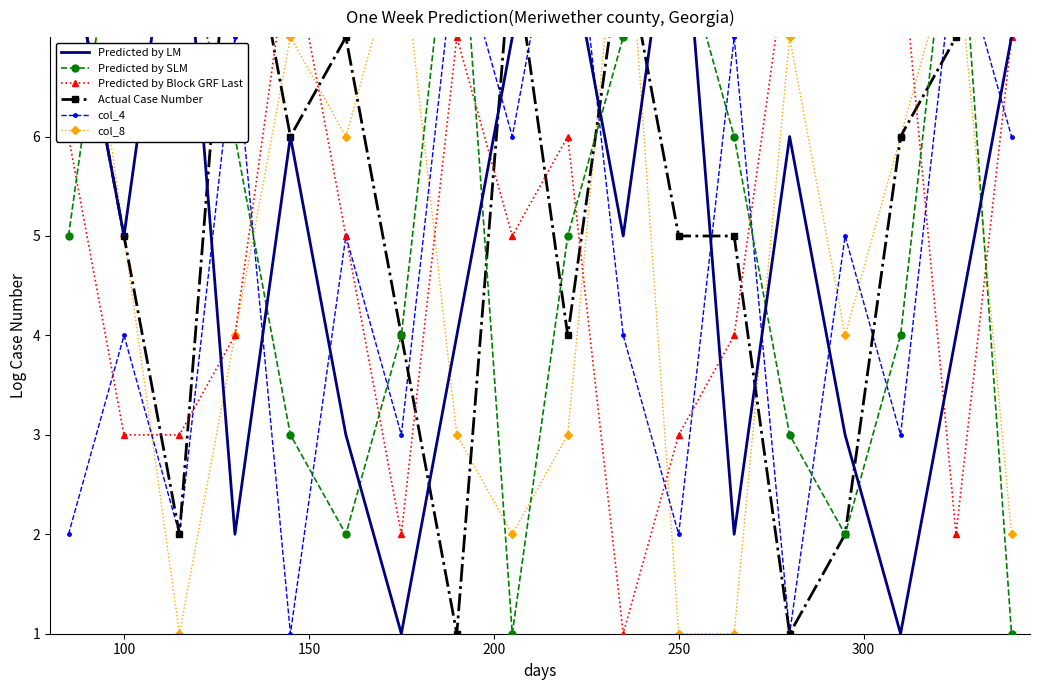

At which label does Predicted by SLM reach its peak?

100